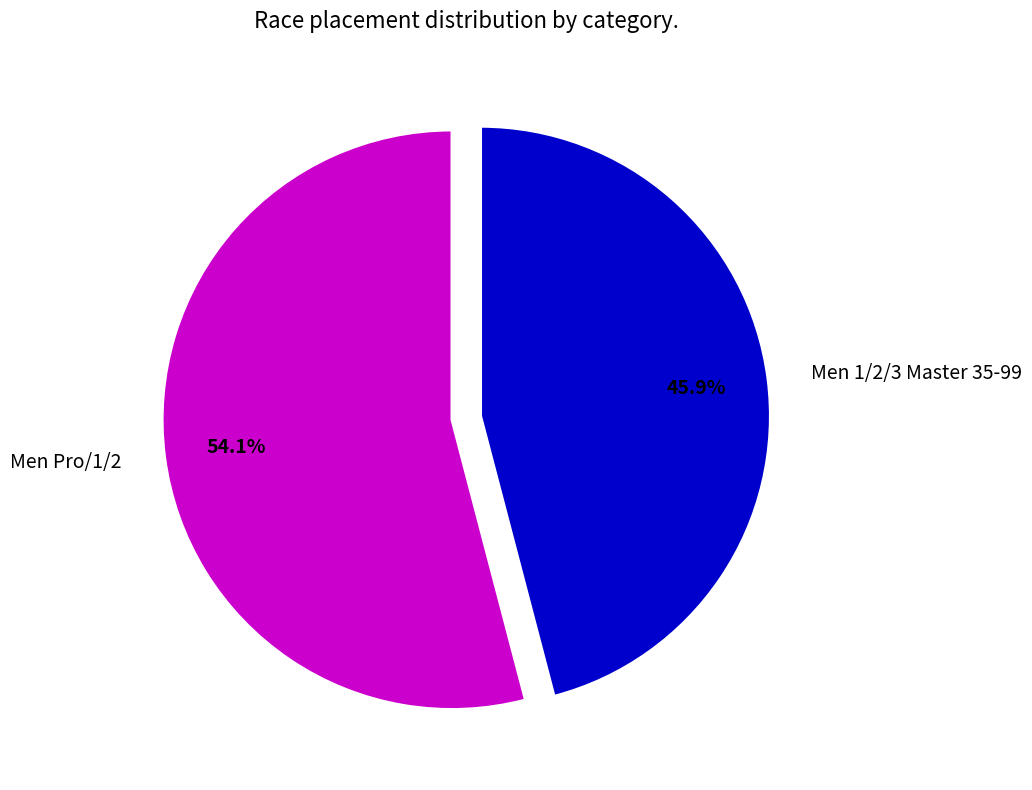

Which slice represents more than half of the pie?

Men Pro/1/2